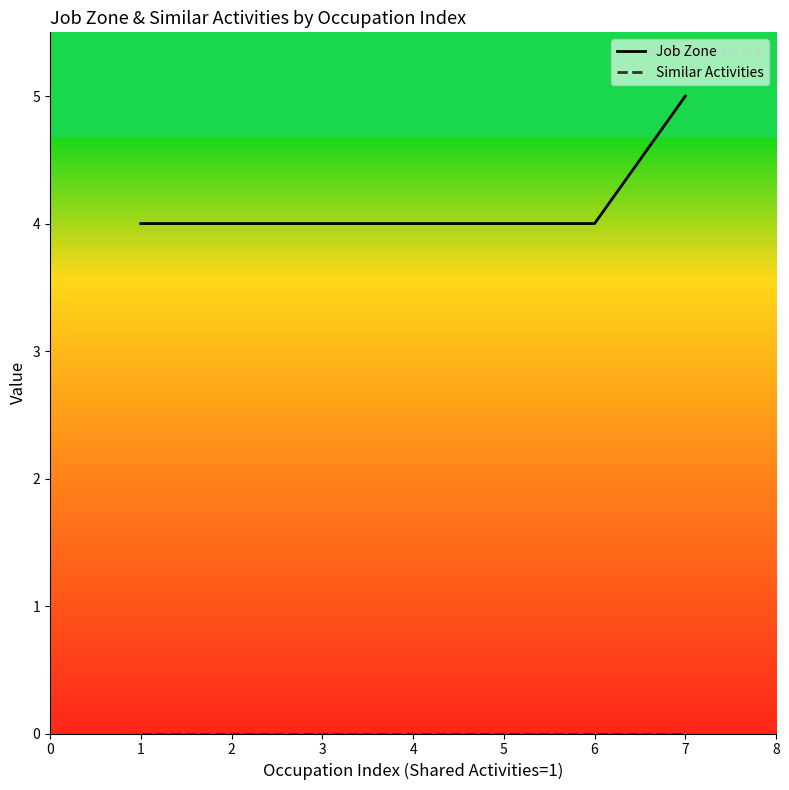

Which series has the largest range (max minus min)?

Job Zone